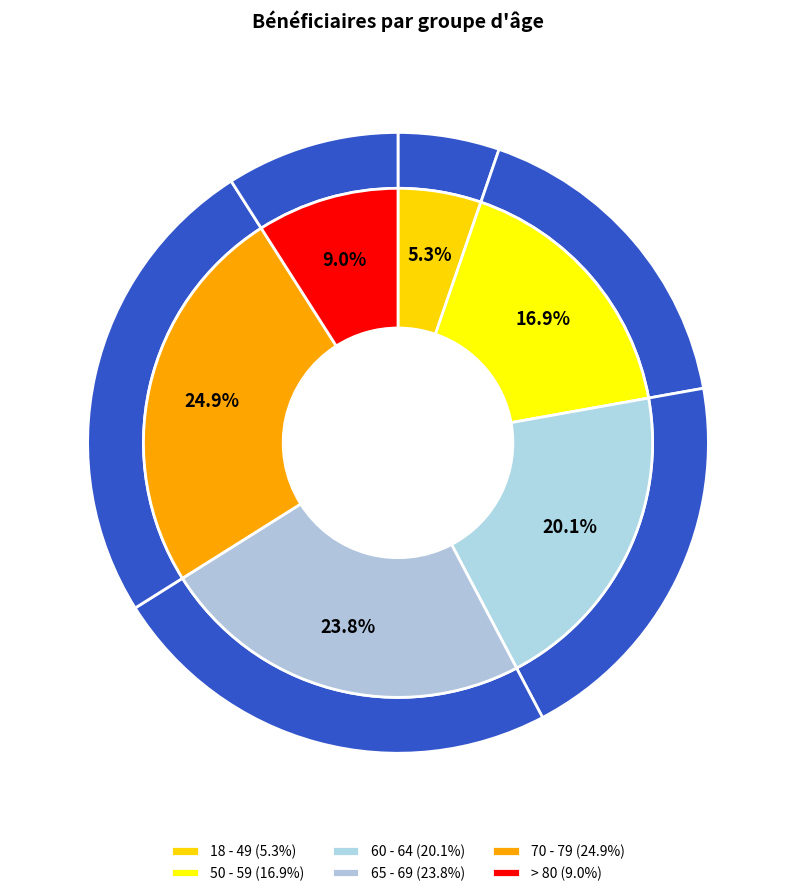

Is 60 - 64 the majority of the pie?

No